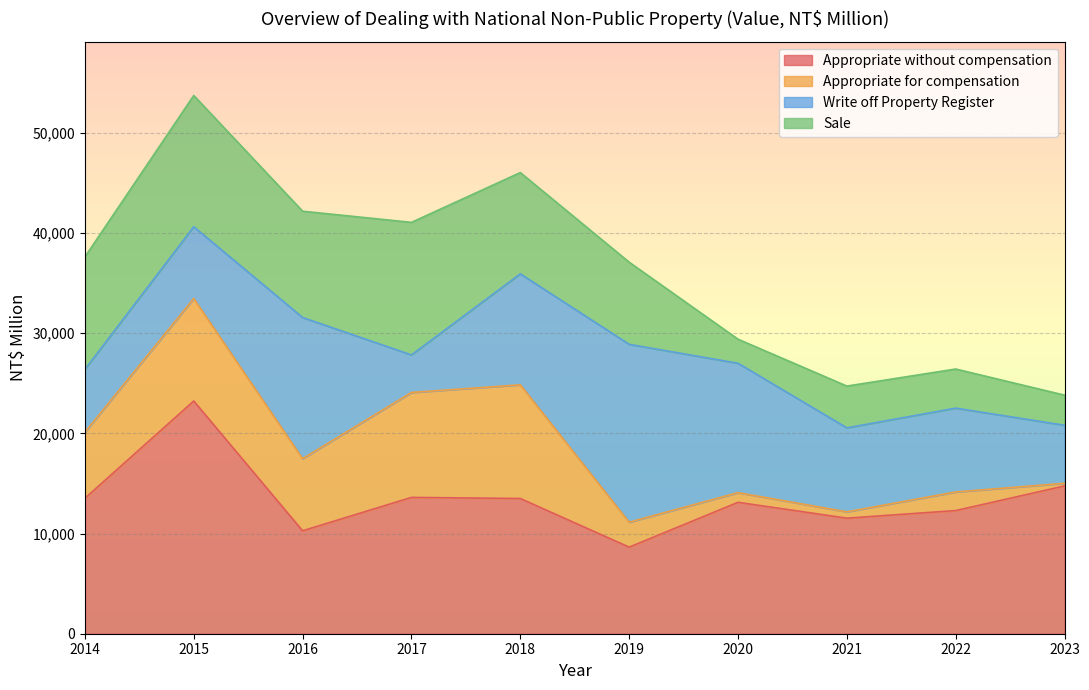

What is the value of the Write off Property Register point at the 2nd from the left?

7169